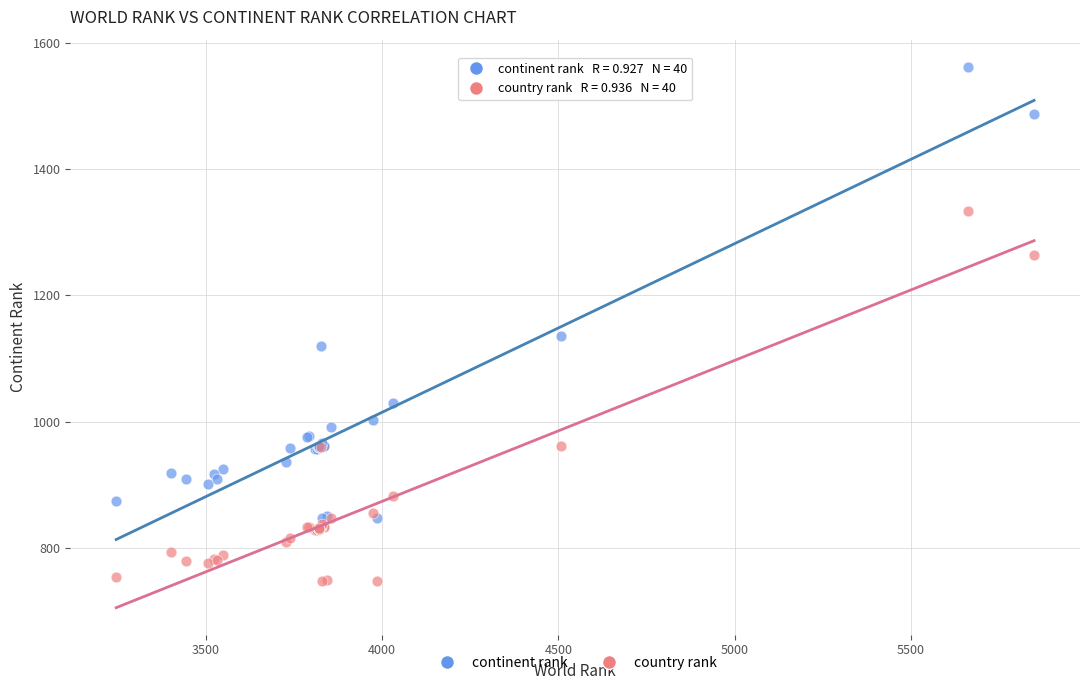

In the country rank series, what Y value is closest to 1041?

962